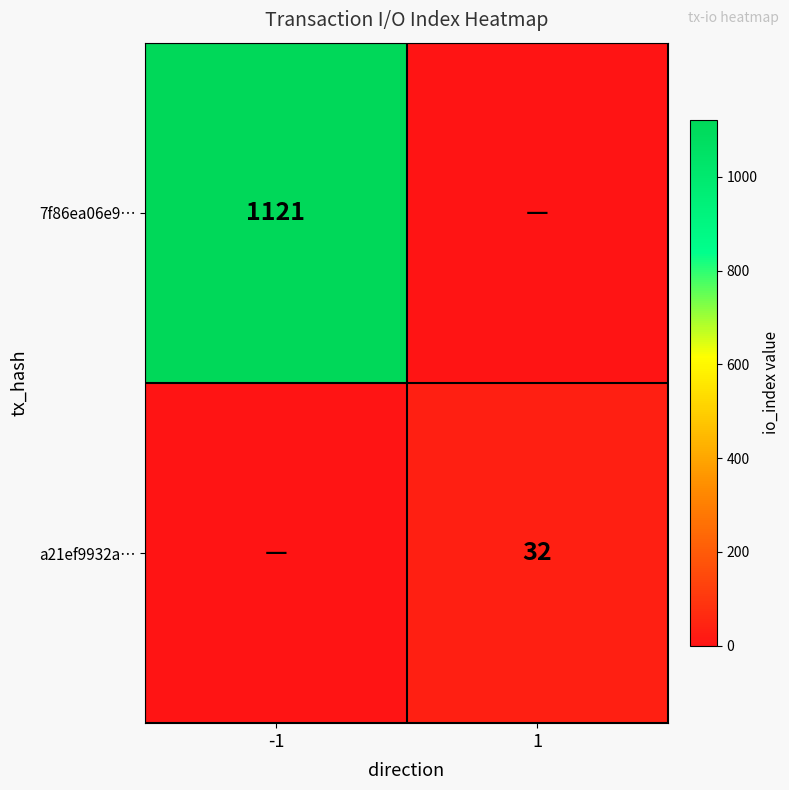

Is the value of a21ef9932a… at 1 greater than the value of 7f86ea06e9… at -1?

No